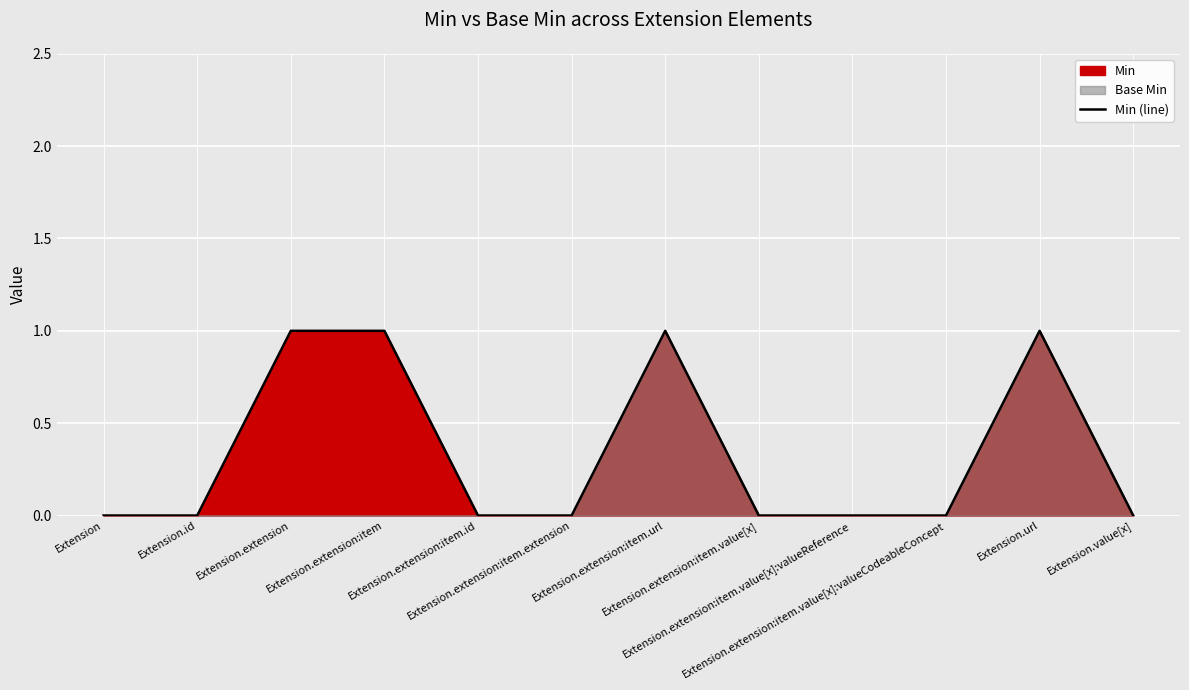

What is the label of the 6th point from the right?

Extension.extension:item.url